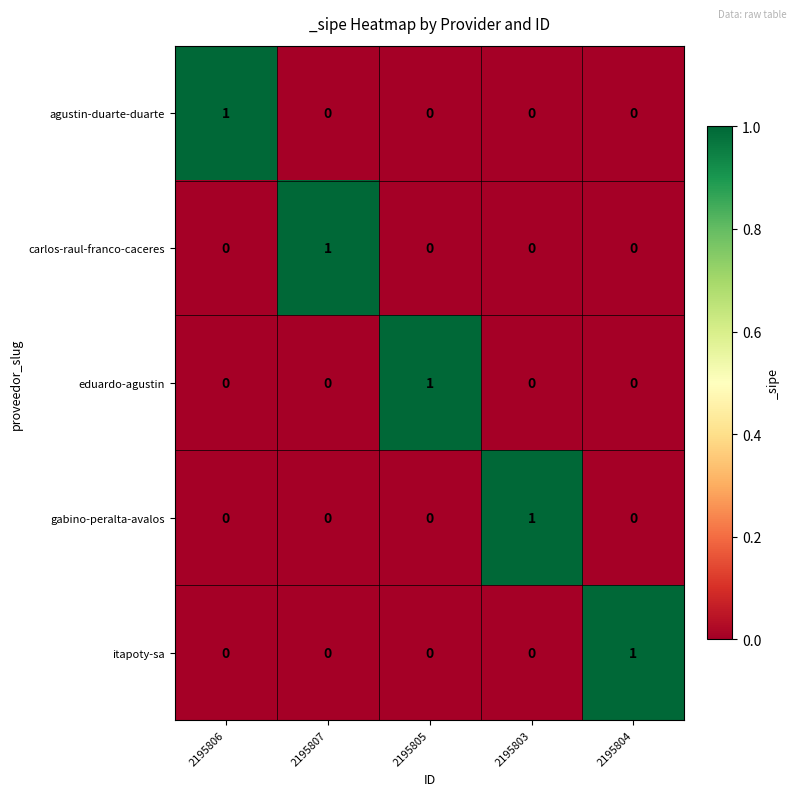

At which label does carlos-raul-franco-caceres reach its peak?

2195807